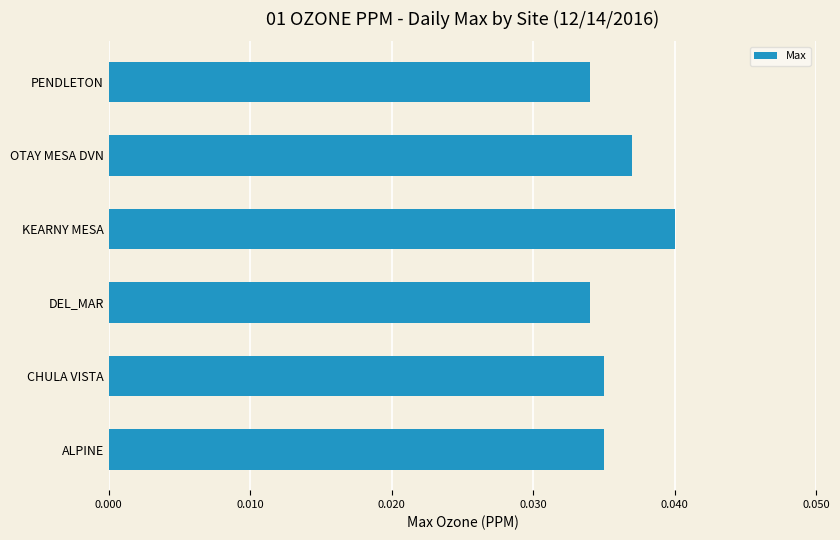

Between OTAY MESA DVN and CHULA VISTA, which is larger?

OTAY MESA DVN